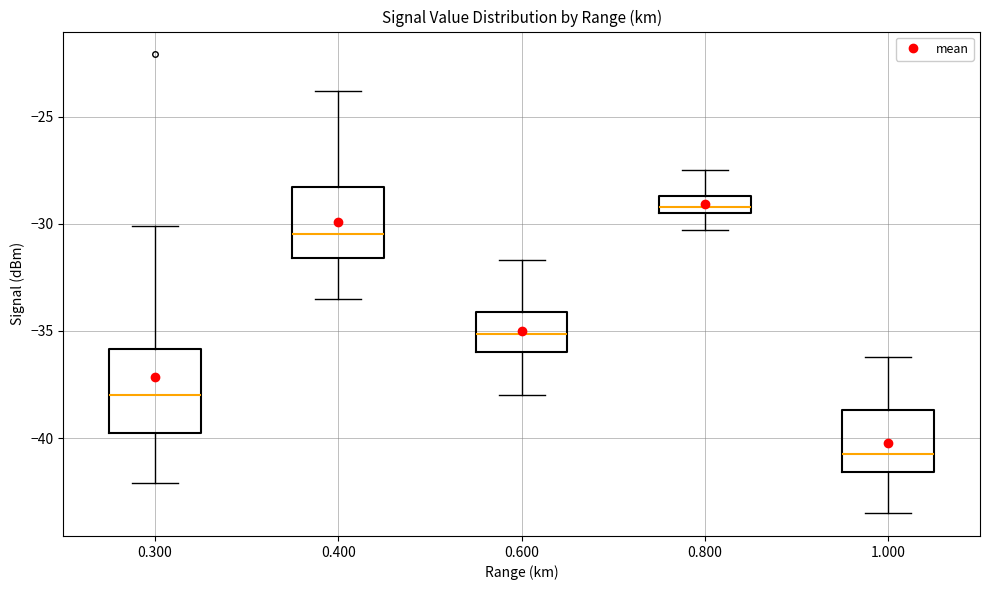

Which box is the tallest, from its lower edge to its upper edge?

0.300